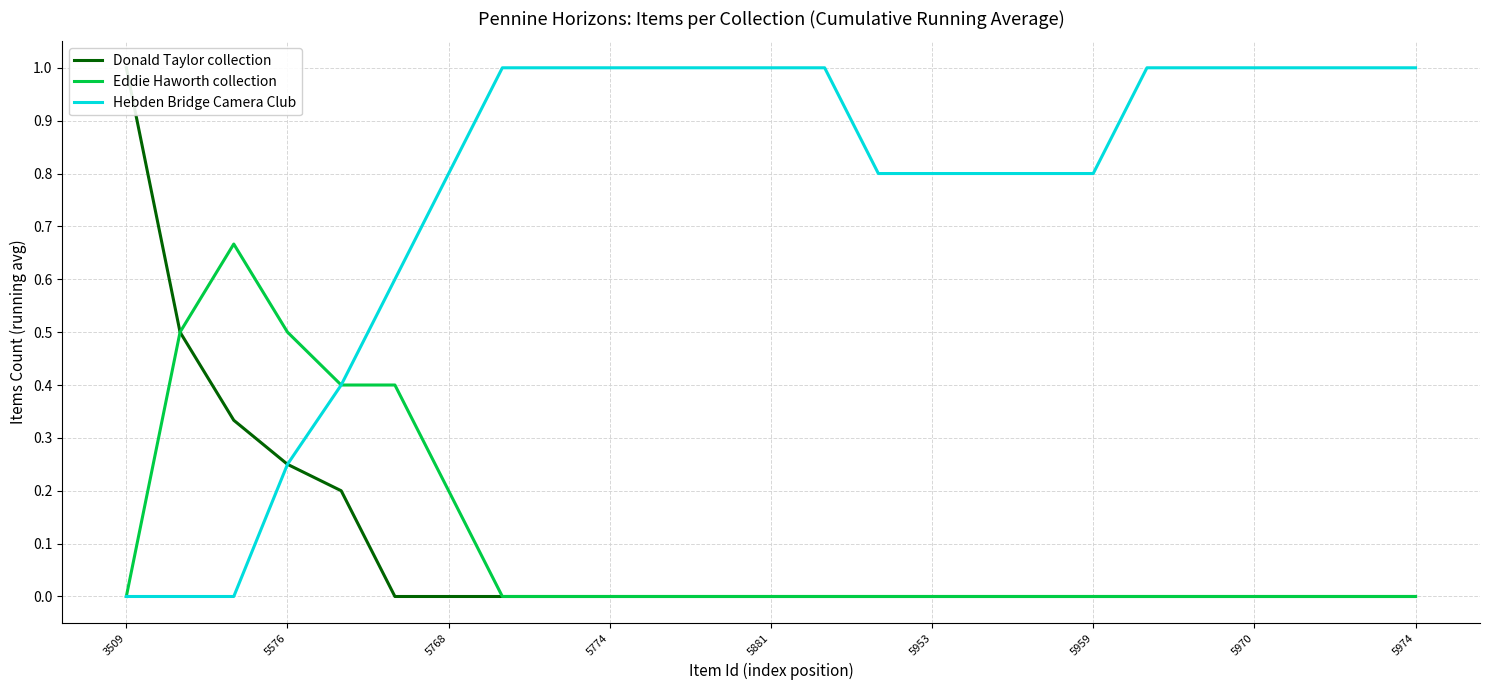

Reading left to right, extract all data points from this chart.

Donald Taylor collection: 1.0	0.5	0.3	0.2	0.2	0.0	0.0	0.0	0.0	0.0	0.0	0.0	0.0	0.0	0.0	0.0	0.0	0.0	0.0	0.0	0.0	0.0	0.0	0.0	0.0
Eddie Haworth collection: 0.0	0.5	0.7	0.5	0.4	0.4	0.2	0.0	0.0	0.0	0.0	0.0	0.0	0.0	0.0	0.0	0.0	0.0	0.0	0.0	0.0	0.0	0.0	0.0	0.0
Hebden Bridge Camera Club: 0.0	0.0	0.0	0.2	0.4	0.6	0.8	1.0	1.0	1.0	1.0	1.0	1.0	1.0	0.8	0.8	0.8	0.8	0.8	1.0	1.0	1.0	1.0	1.0	1.0